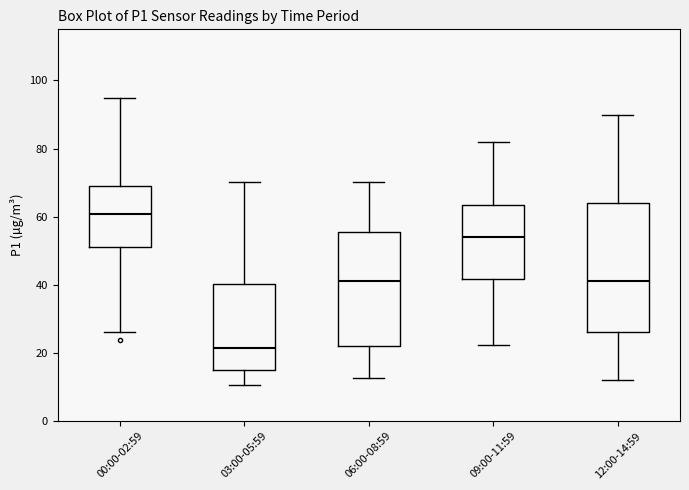

Reading left to right, transcribe this box plot: for each box, give where its median line is, the range the box spans, and where its two whiskers end, as read against the y-axis. The values are not printed on the chart, so give them approximately, as read against the axis.

00:00-02:59: median 60, box 52 to 68, whiskers 26 to 94
03:00-05:59: median 22, box 14 to 40, whiskers 10 to 70
06:00-08:59: median 42, box 22 to 56, whiskers 12 to 70
09:00-11:59: median 54, box 42 to 64, whiskers 22 to 82
12:00-14:59: median 42, box 26 to 64, whiskers 12 to 90